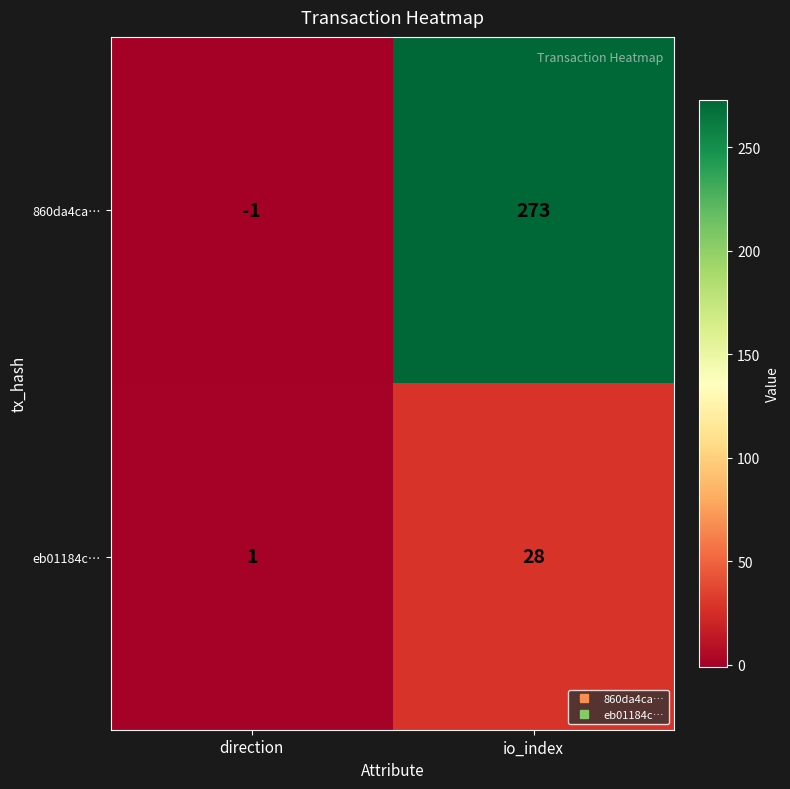

Which category has the lowest value across all series?

direction